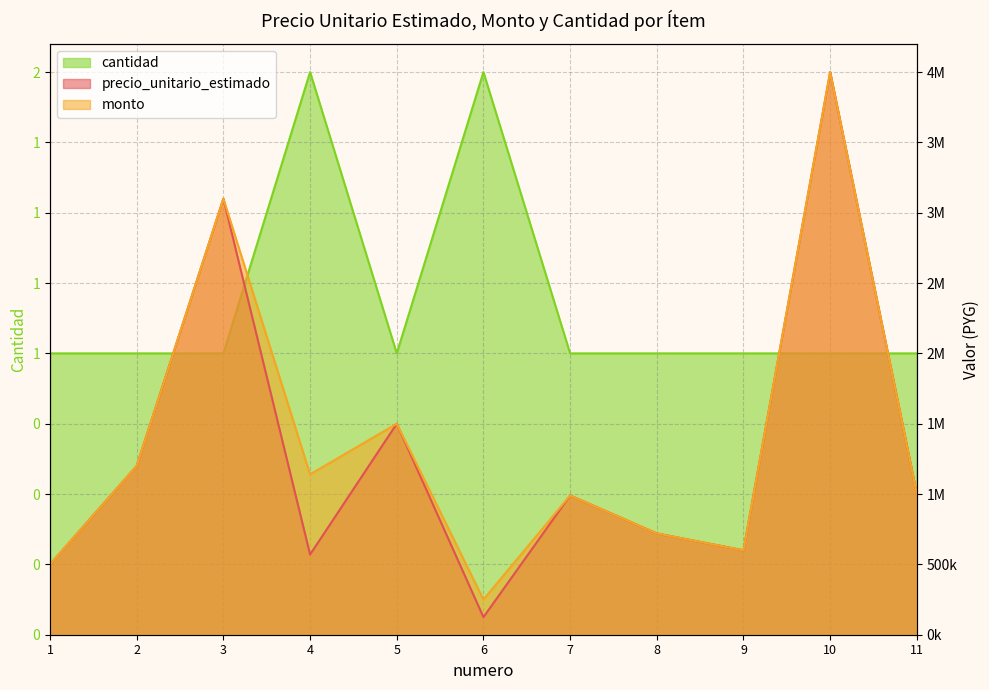

Rank the series by their maximum value, from highest to lowest.

precio_unitario_estimado, monto, cantidad